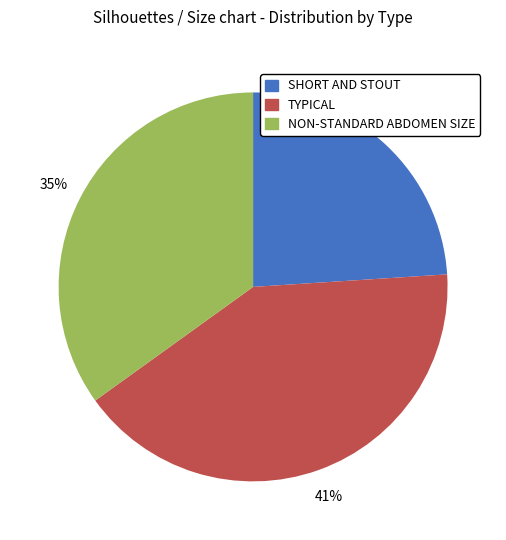

To the nearest percent, what percentage of the pie is TYPICAL?

41%